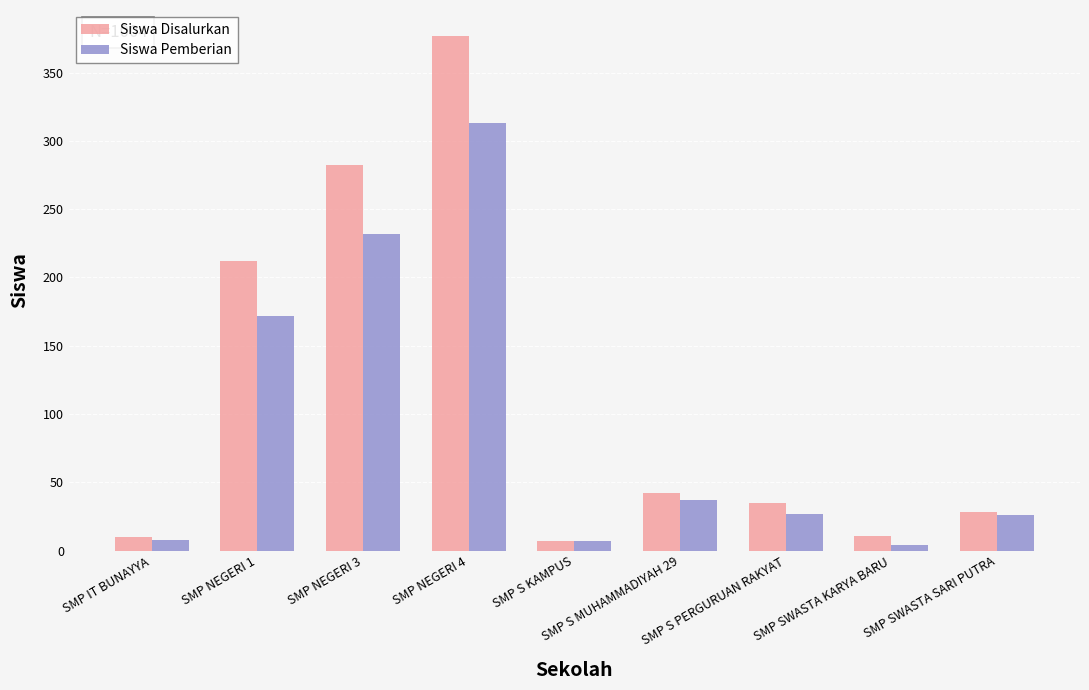

What is the greatest value displayed?

377